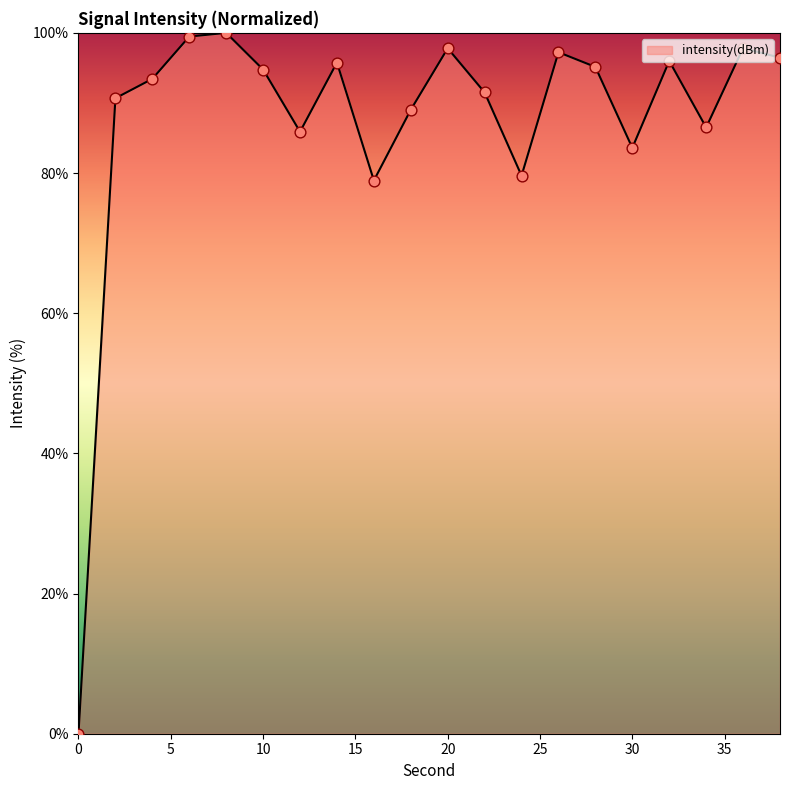

What is the difference between the maximum and minimum values?

100.0